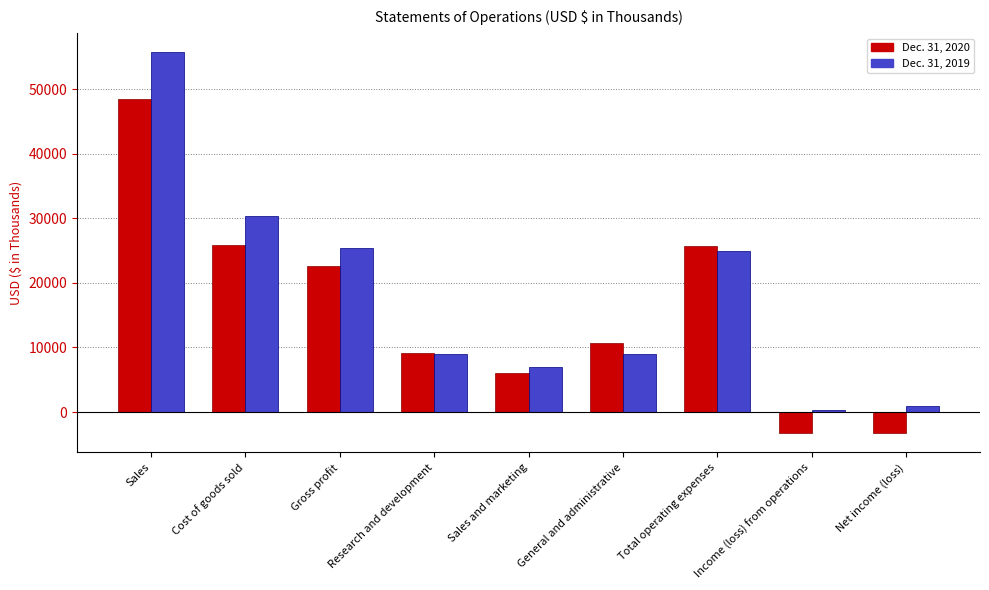

What is the minimum value shown in the chart?

-3279